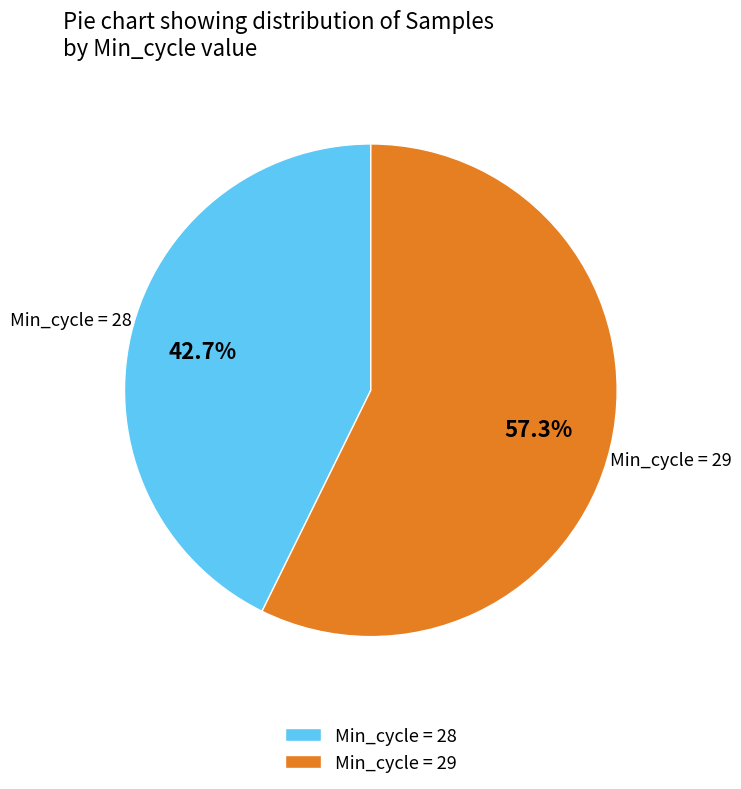

Approximately how many times larger is the value at Min_cycle = 28 compared to Min_cycle = 29?

0.7